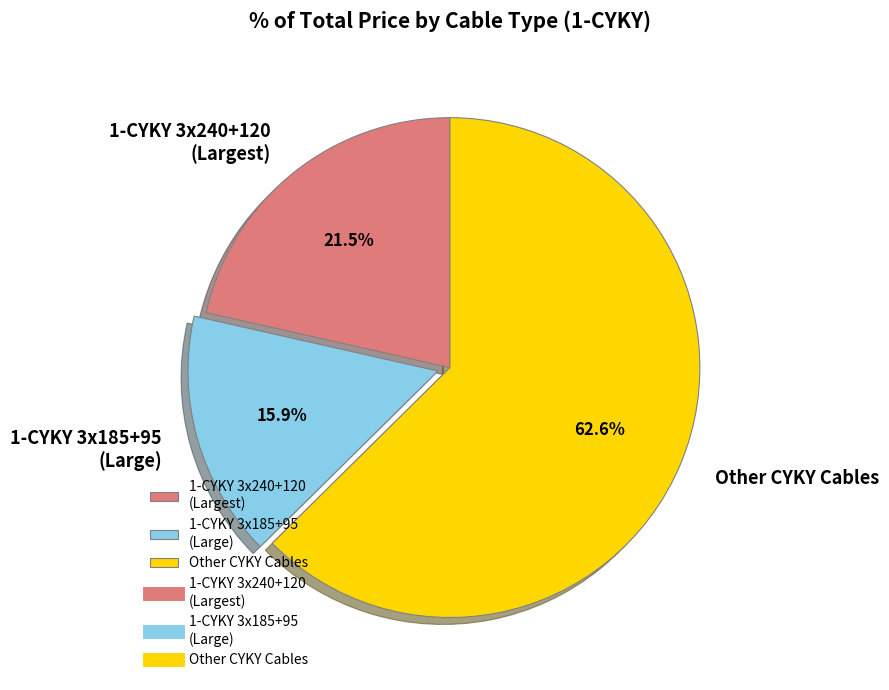

Rank the categories by value from lowest to highest.

1-CYKY 3x185+95 (Large), 1-CYKY 3x240+120 (Largest), Other CYKY Cables